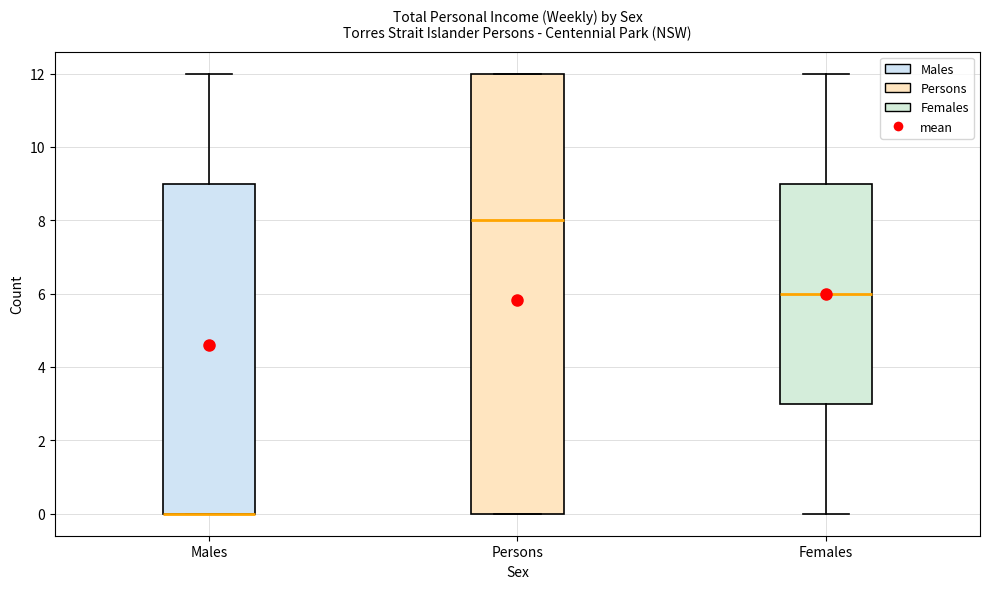

Reading left to right, transcribe this box plot: for each box, give where its median line is, the range the box spans, and where its two whiskers end, as read against the y-axis. The values are not printed on the chart, so give them approximately, as read against the axis.

Males: median 0 (drawn on the box's lower edge), box 0 to 9, whiskers 0 to 12
Persons: median 8, box 0 to 12, whiskers 0 to 12
Females: median 6, box 3 to 9, whiskers 0 to 12